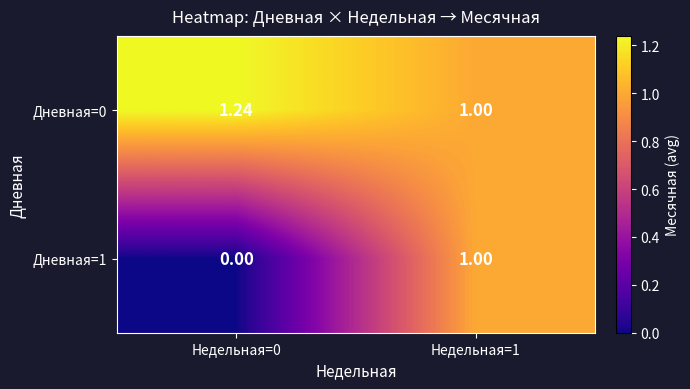

Is the value of Дневная=0 at Недельная=0 greater than the value of Дневная=1 at Недельная=1?

Yes